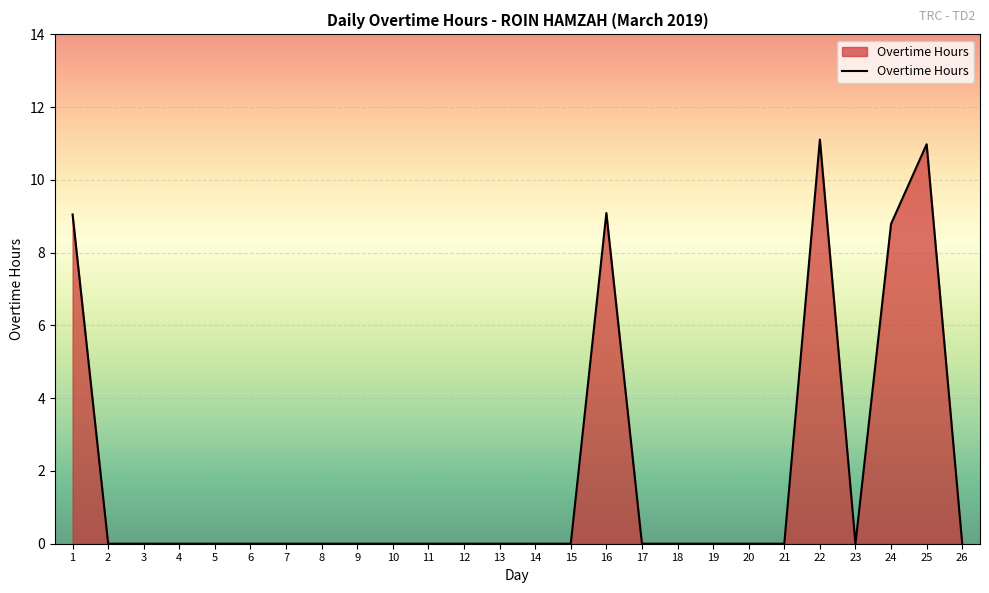

What is the maximum value shown in the chart?

11.1